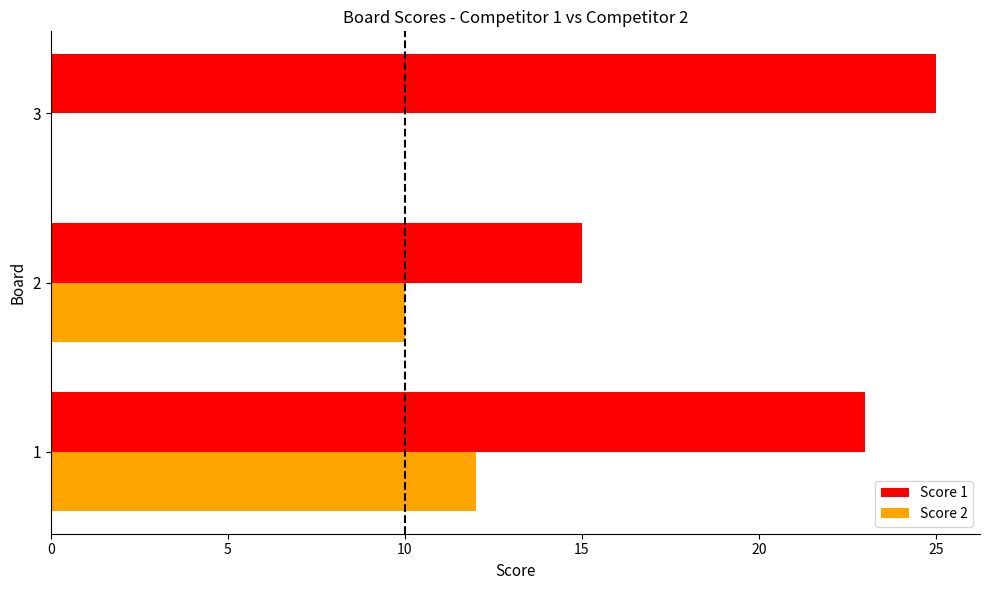

Which series has the largest total across all categories?

Score 1